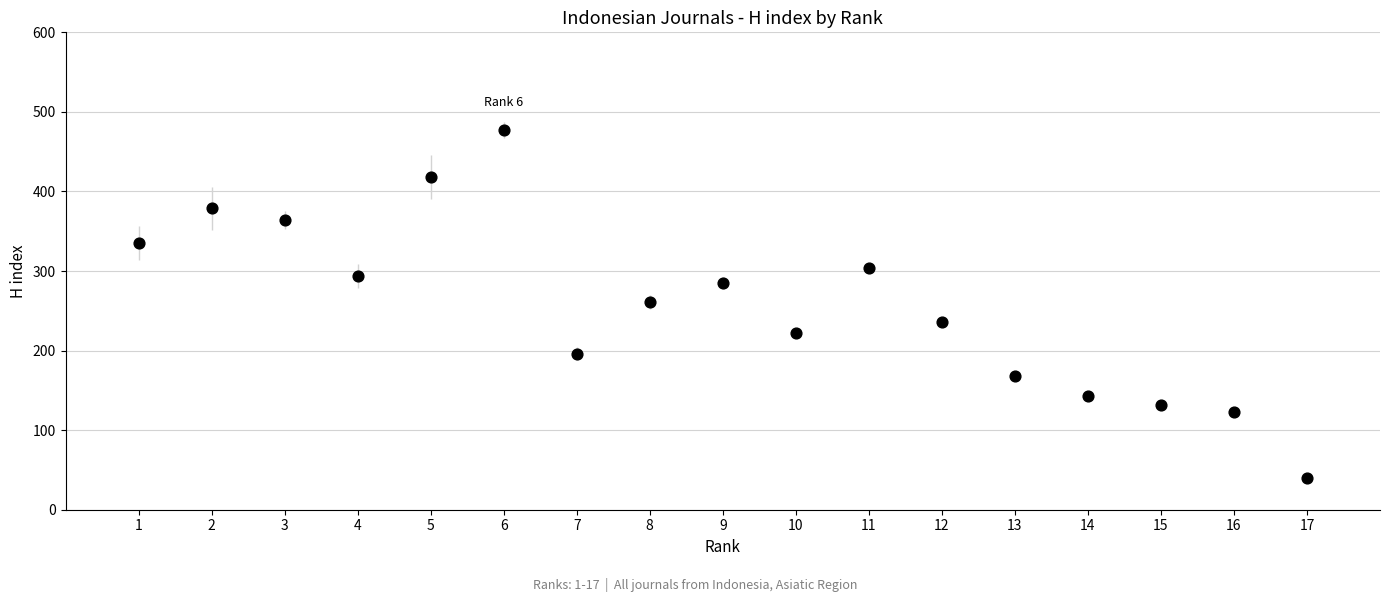

What is the range of Y values (max minus min)?

437